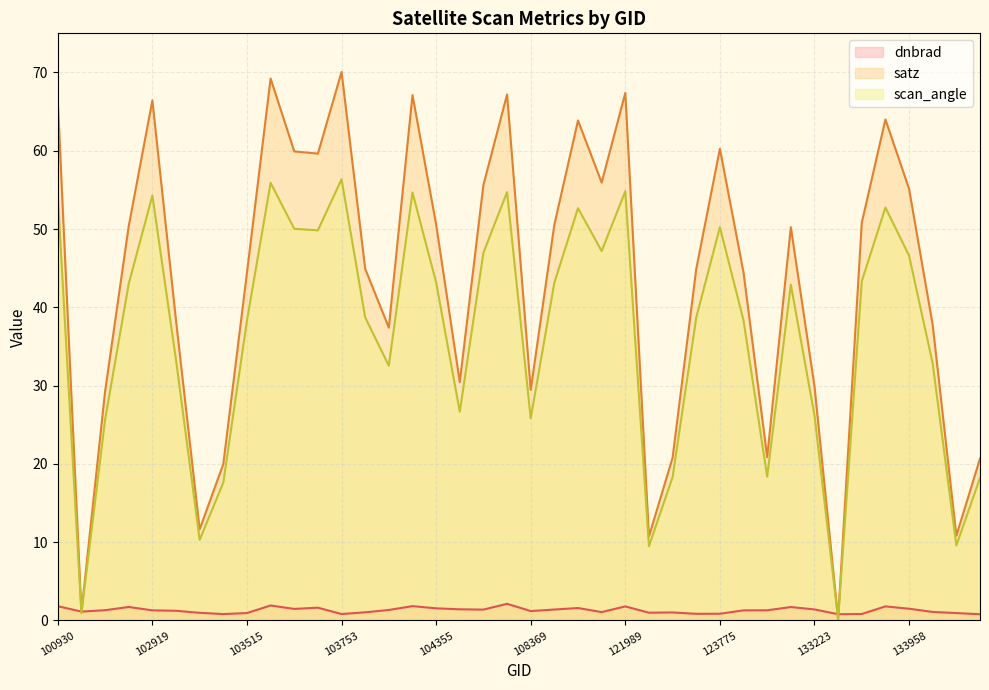

What is the difference between the dnbrad values at 121989 and 133958?

0.3